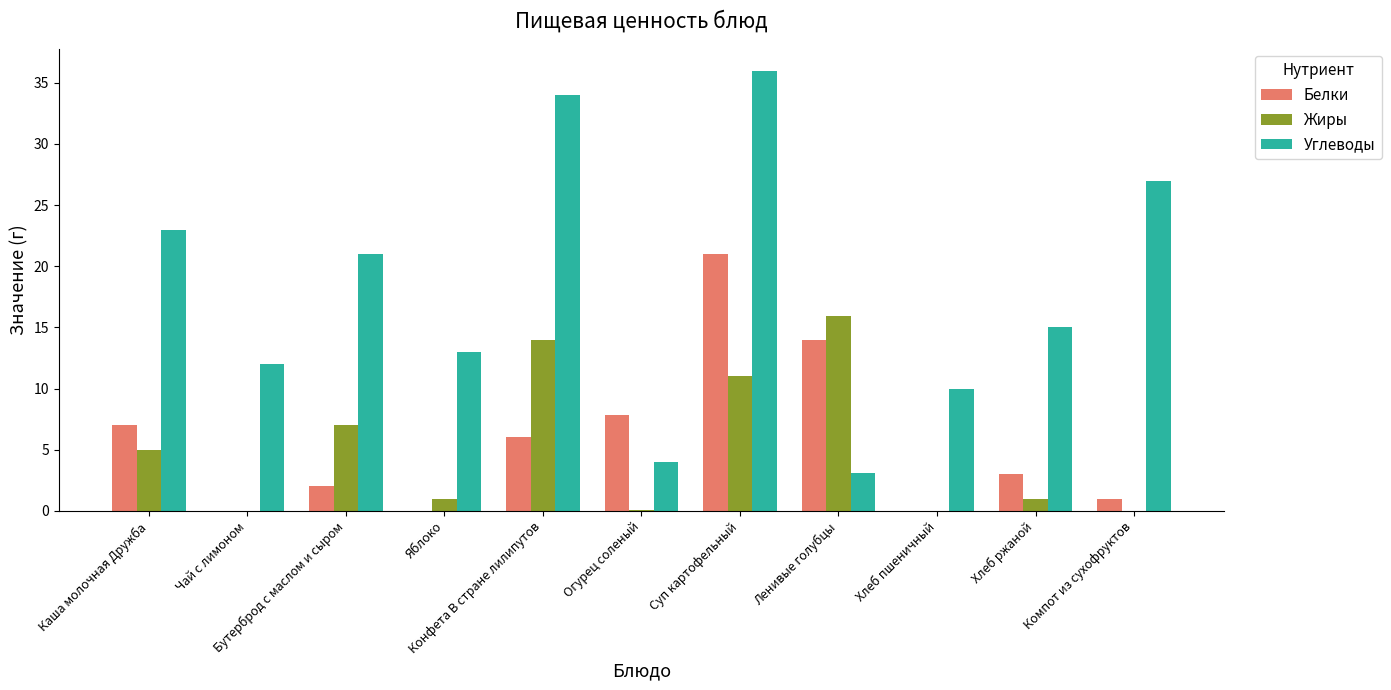

True or false: Жиры has a value of 1.0 at Яблоко.

True